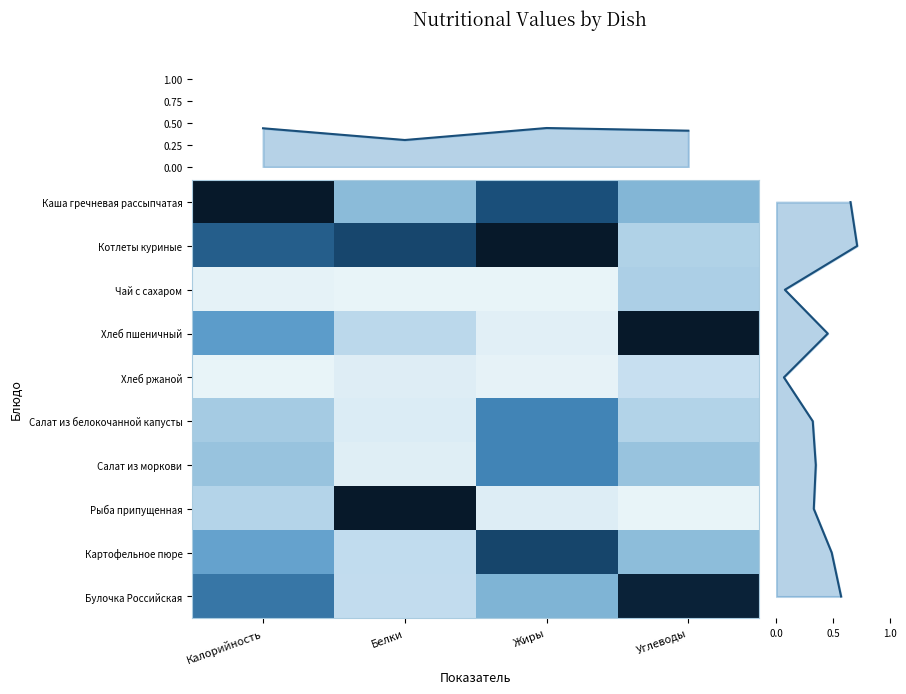

At which category does the chart reach its peak across all series?

Калорийность